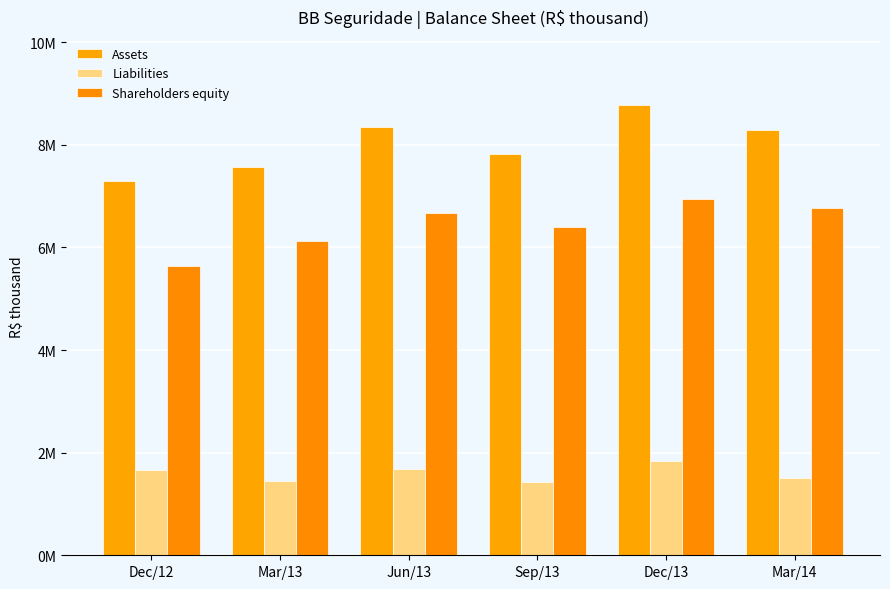

Does the chart contain any negative values?

No